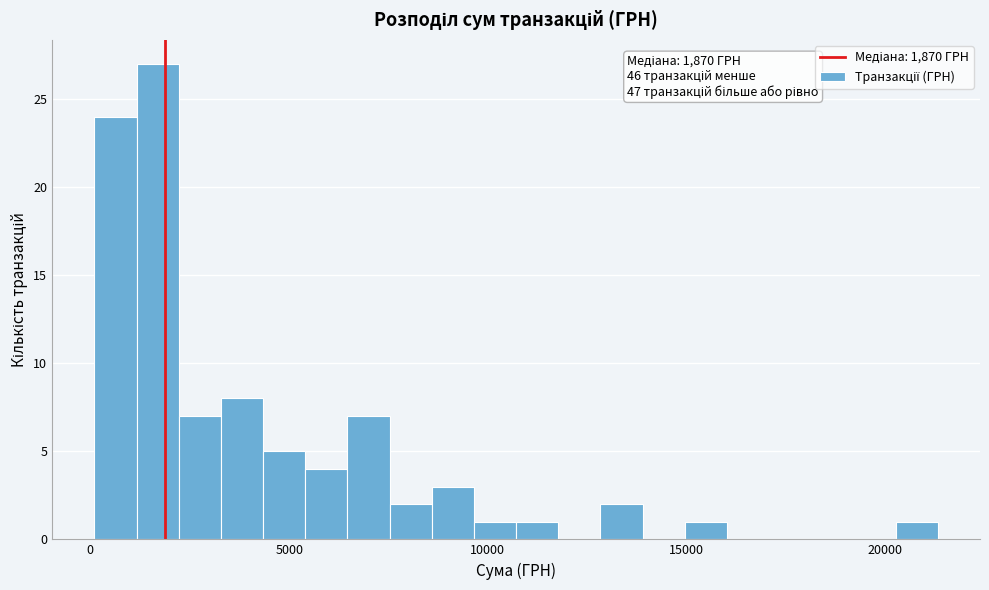

Around what value on the x-axis is the tallest bar? Give the approximate position of its centre, as read against the axis.

1500